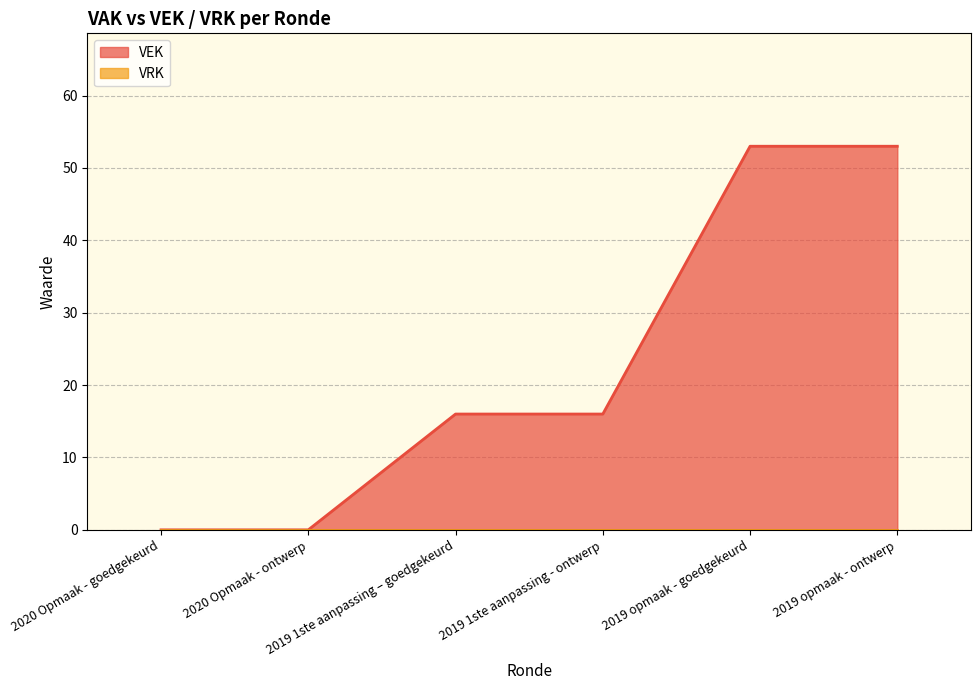

The value at 2019 opmaak - ontwerp is 53. True or false?

True